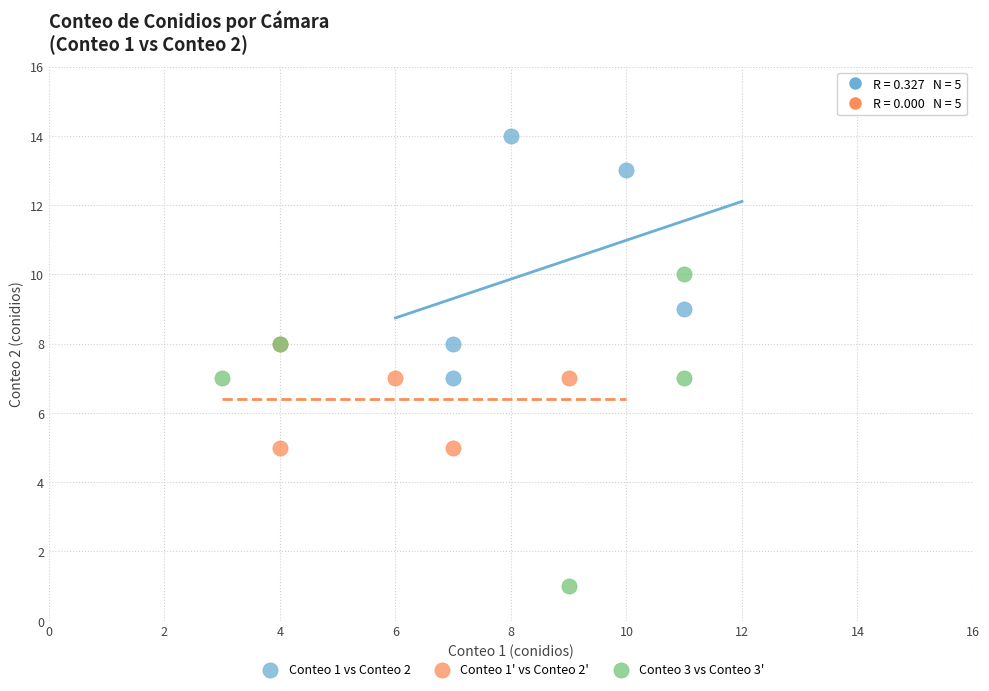

Which series contains the lowest Y value?

Conteo 3 vs Conteo 3'